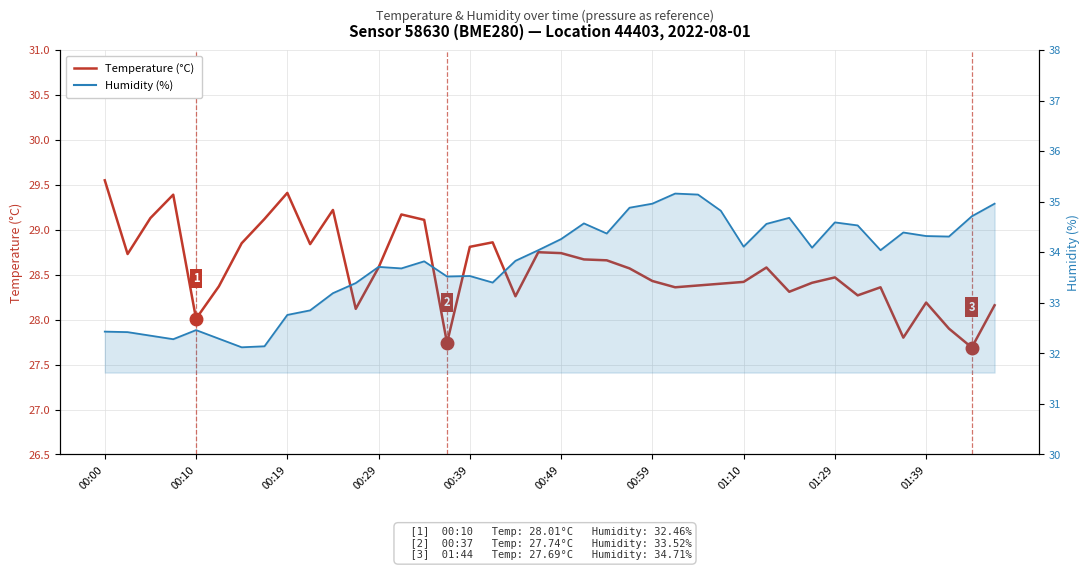

True or false: Temperature (°C) and Humidity (%) intersect in this chart.

False